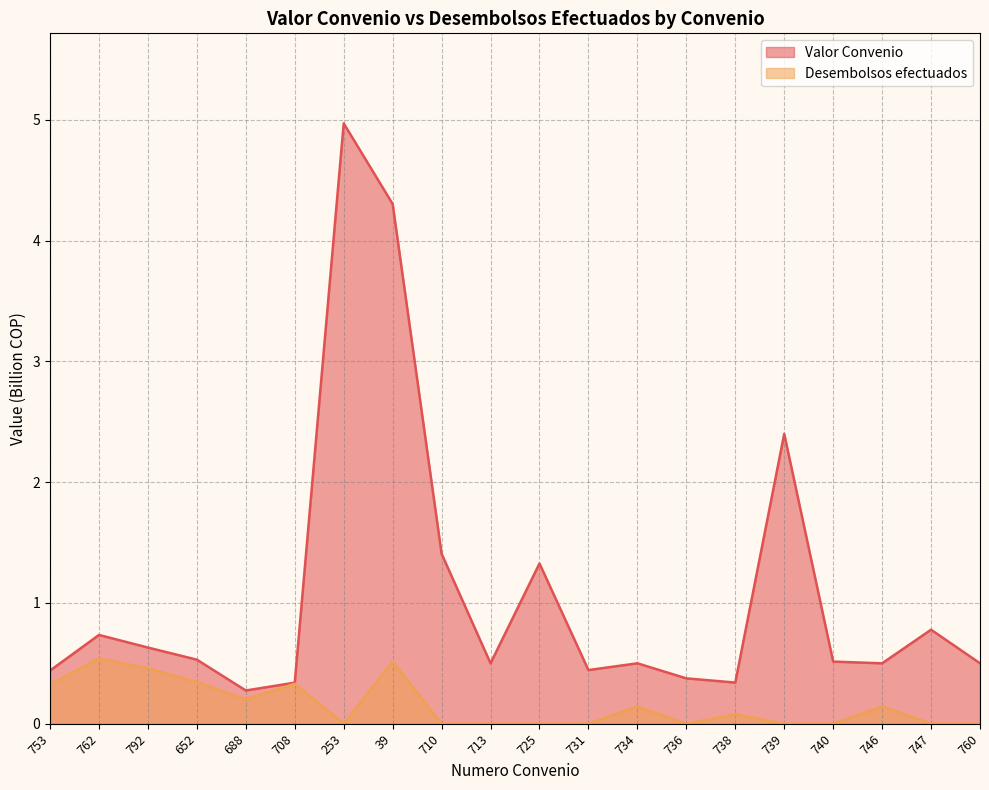

The Desembolsos efectuados series shows 0.0 at 736. True or false?

True